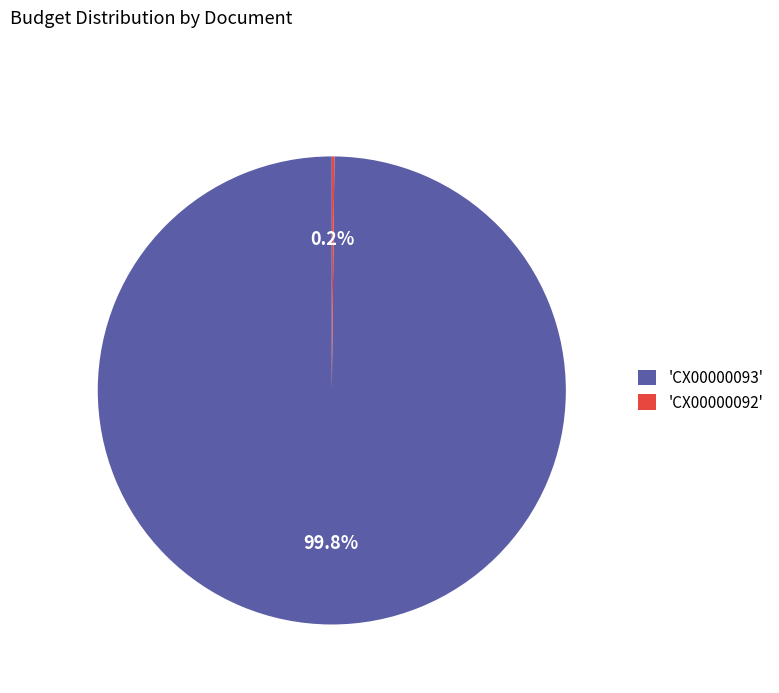

What percentage is NOT represented by 'CX00000093'?

0.2%